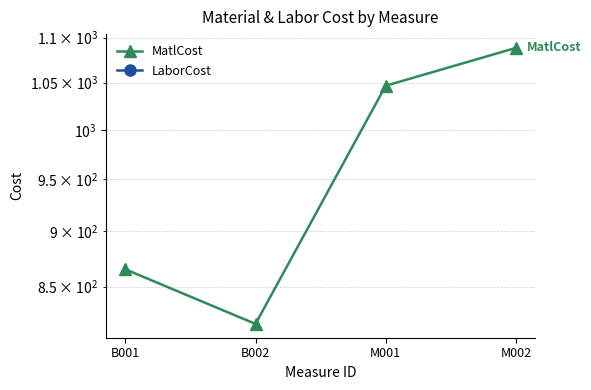

Which label corresponds to the largest value in the chart?

M002